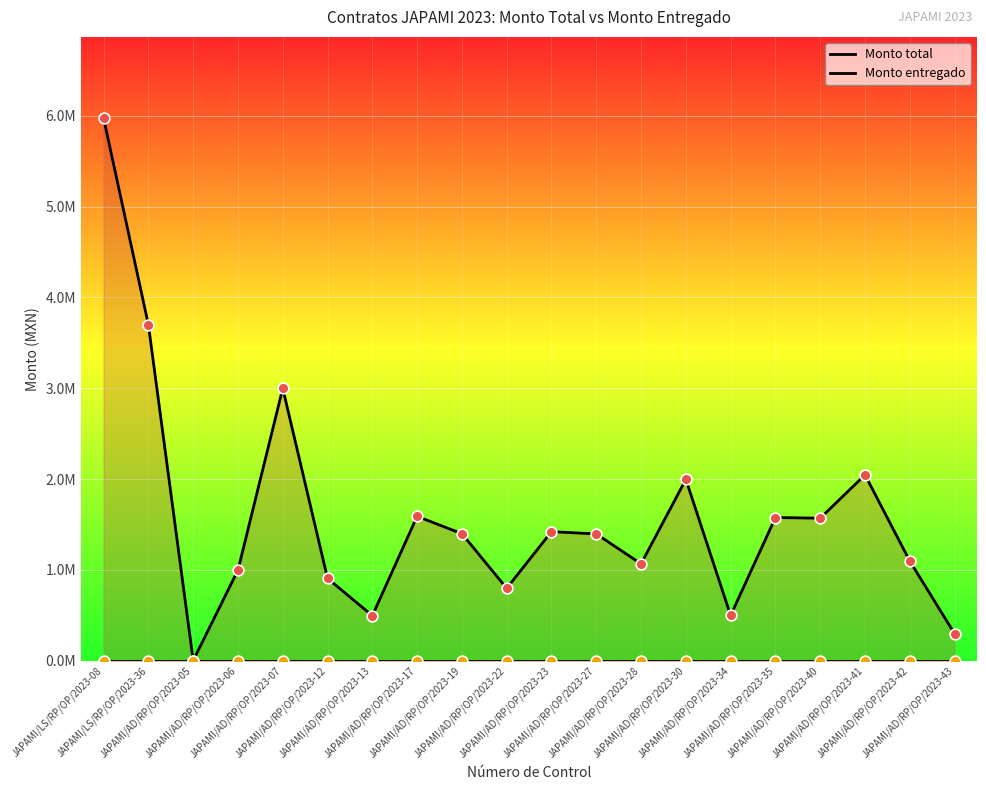

What are all the series names shown in the legend?

Monto total, Monto entregado